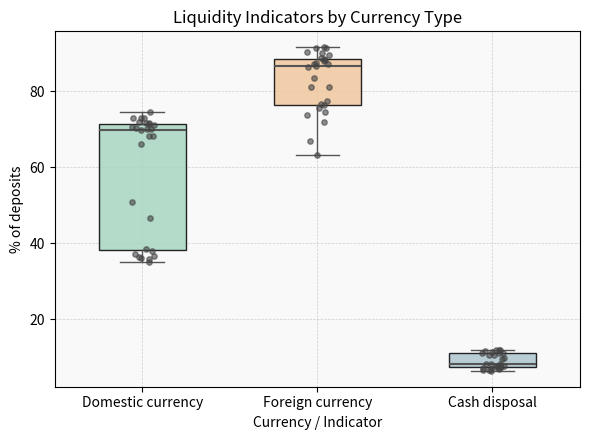

Reading left to right, transcribe this box plot: for each box, give where its median line is, the range the box spans, and where its two whiskers end, as read against the y-axis. The values are not printed on the chart, so give them approximately, as read against the axis.

Domestic currency: median 70, box 38 to 72, whiskers 36 to 74
Foreign currency: median 86, box 76 to 88, whiskers 64 to 92
Cash disposal: median 8 (just above the box's lower edge), box 8 to 12, whiskers 6 to 12 (just above the box's upper edge)